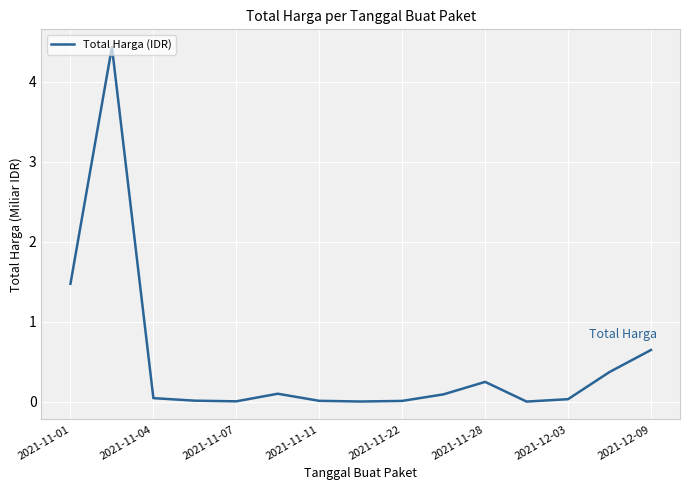

What is the maximum value shown in the chart?

4.4